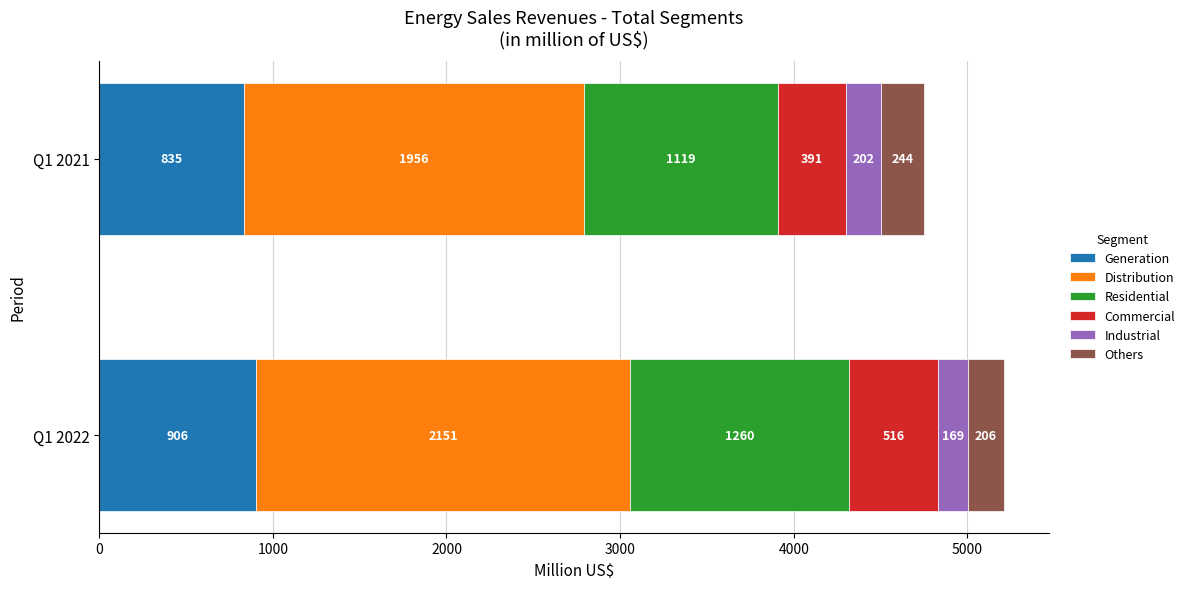

What is the total value across all series at Q1 2021?

4747